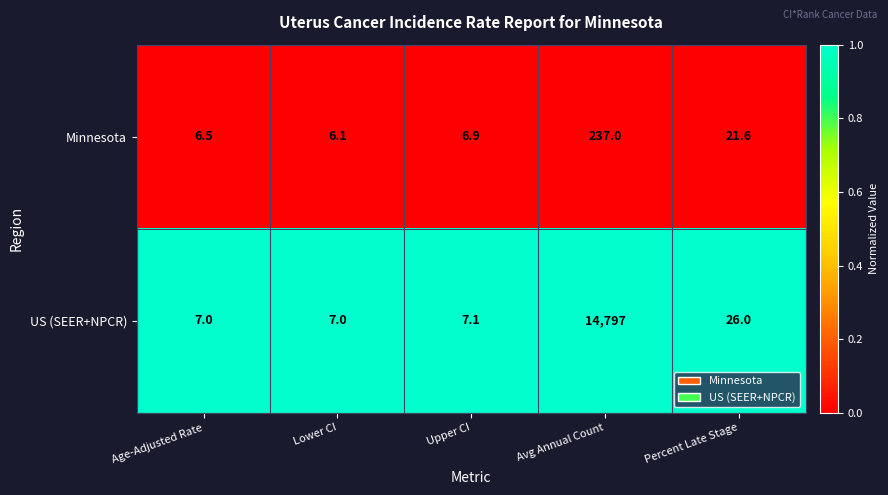

Rank the series by their maximum value, from lowest to highest.

Minnesota, US (SEER+NPCR)